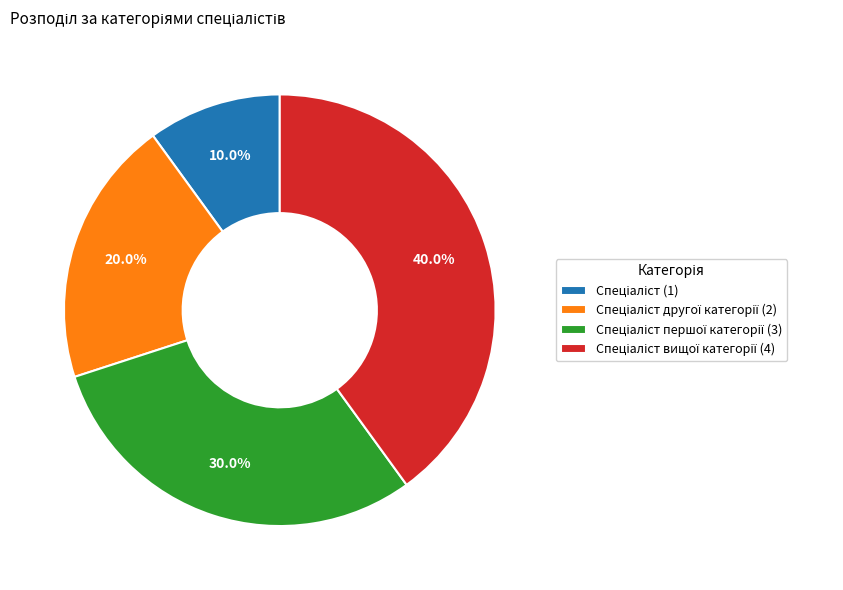

Is there a majority slice in this chart?

No